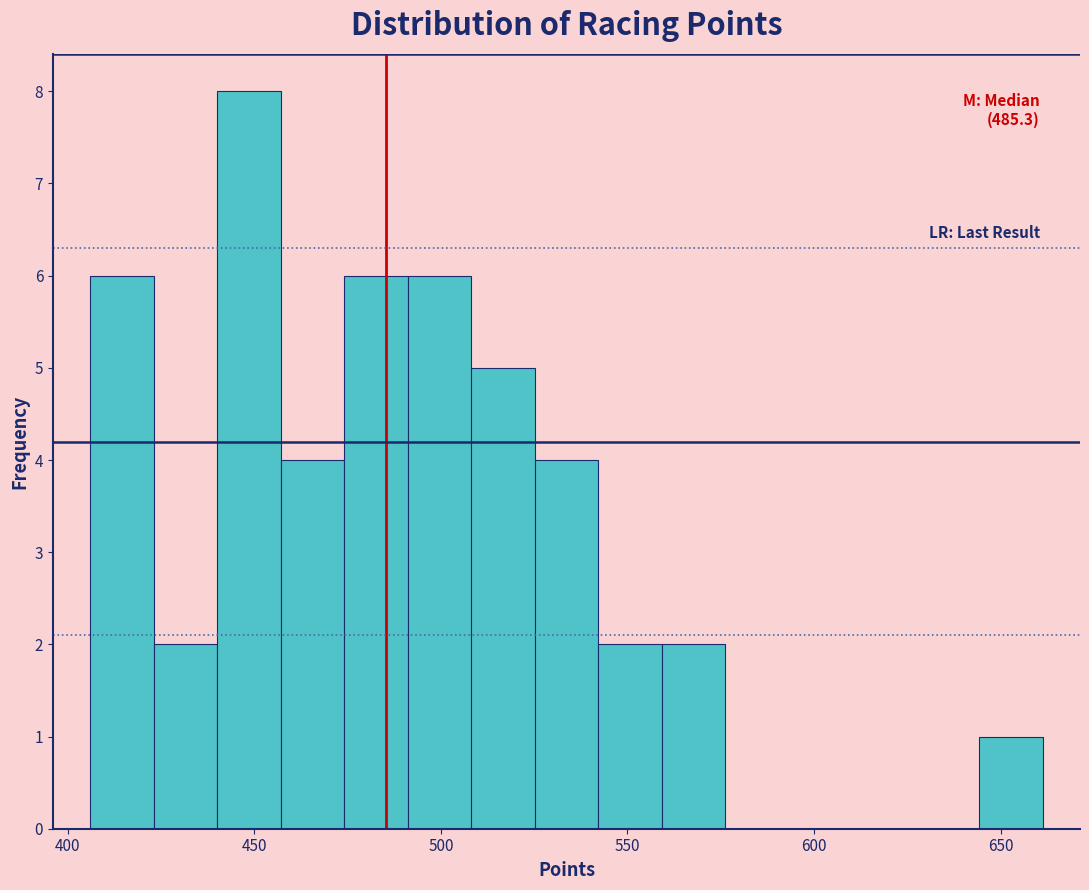

Around what value on the x-axis is the tallest bar? Give the approximate position of its centre, as read against the axis.

450